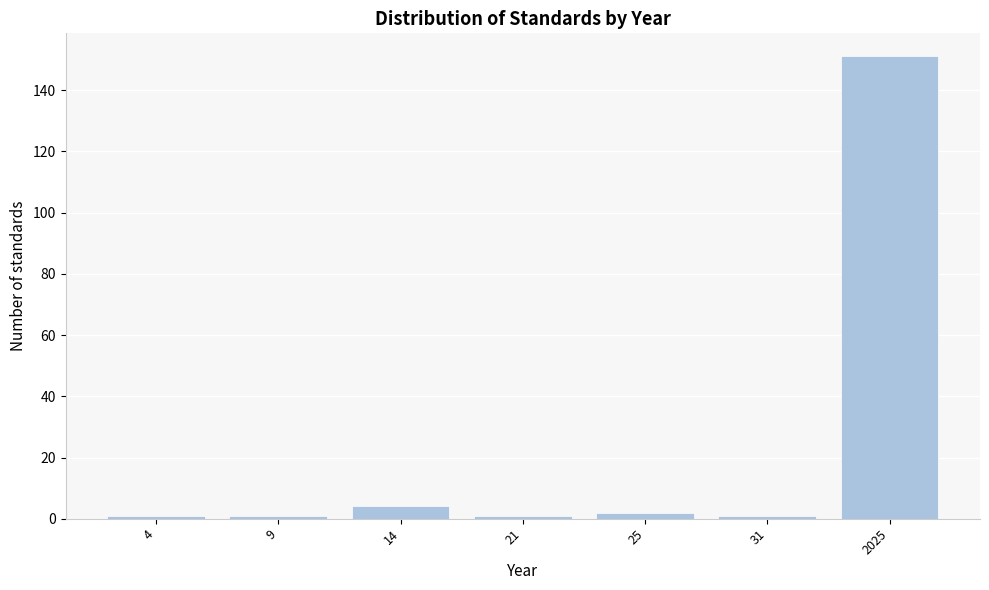

Reading left to right, extract all data points from this chart.

1	1	4	1	2	1	151